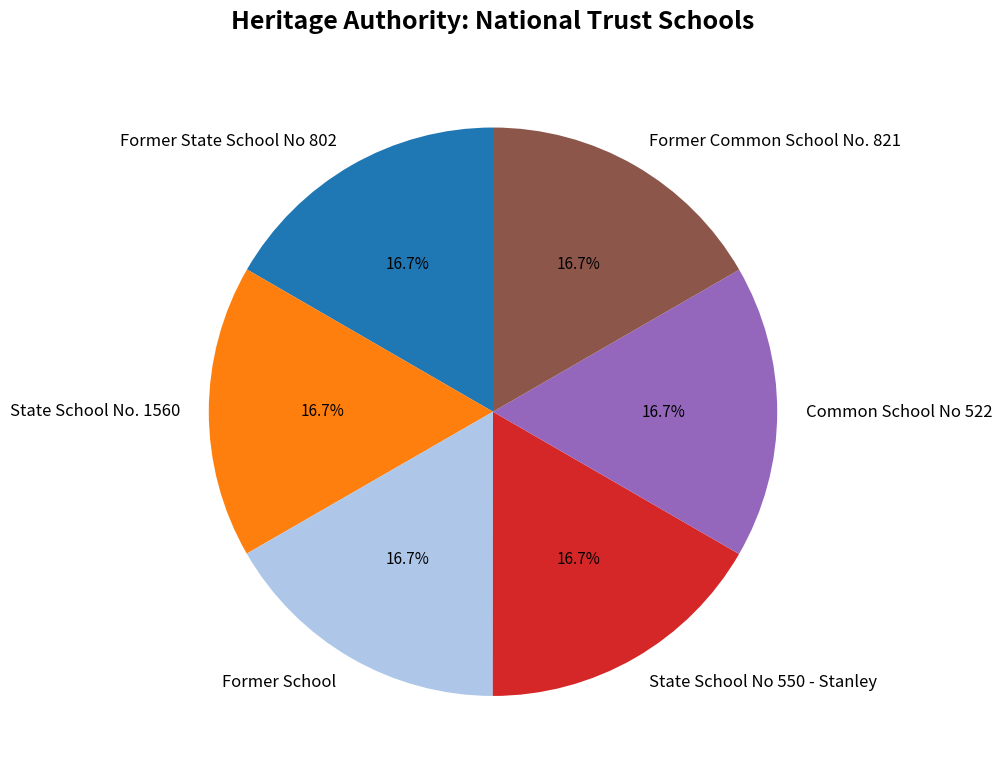

To the nearest percent, what is the average slice percentage?

17%